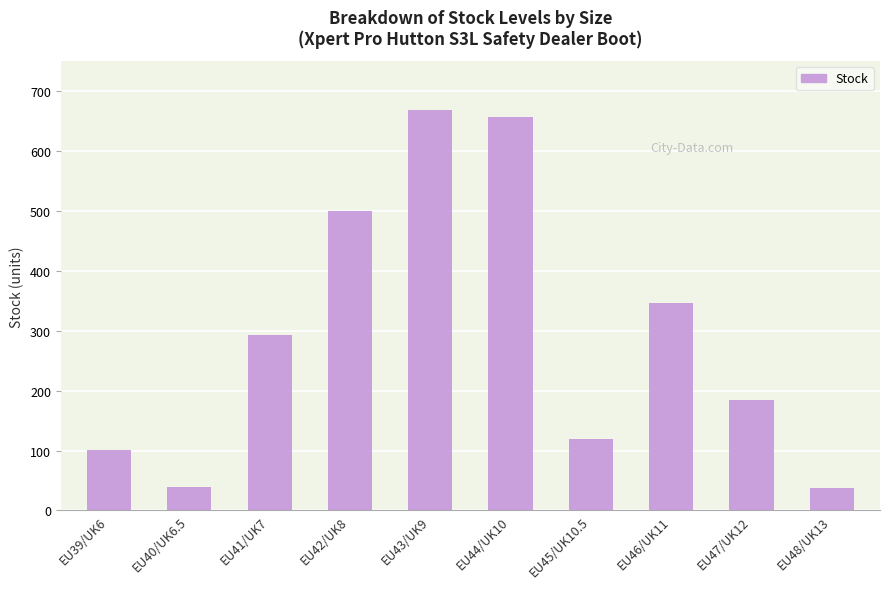

What is the change in value from EU40/UK6.5 to EU43/UK9?

+629